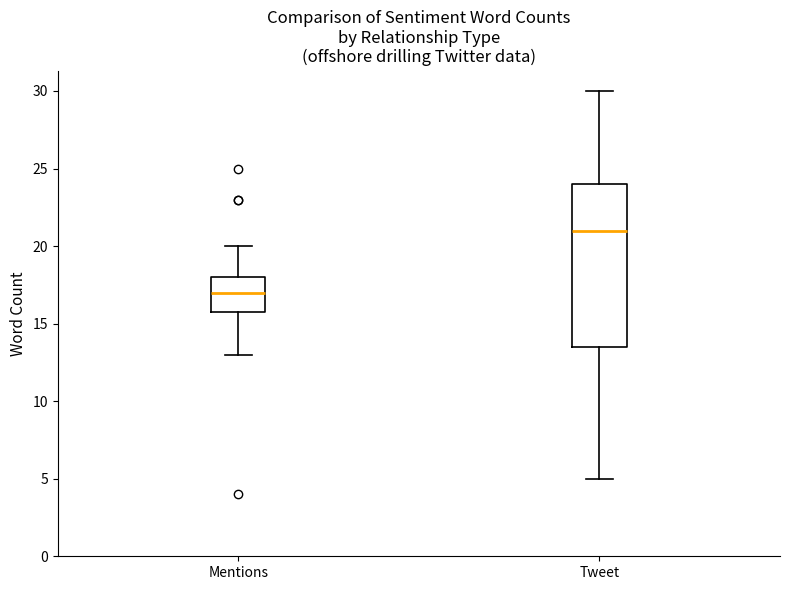

Where is the upper edge of the box for Mentions on the y-axis? The values are not printed on the chart, so give them approximately, as read against the axis.

18.0